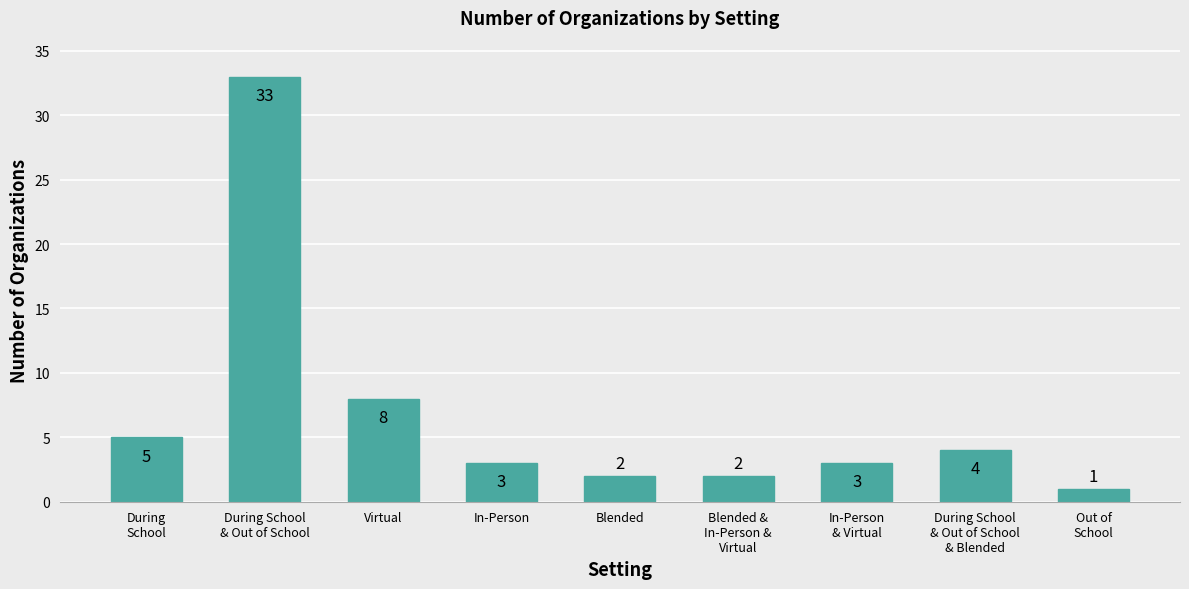

What is the label of the 3rd bar from the right?

In-Person
& Virtual